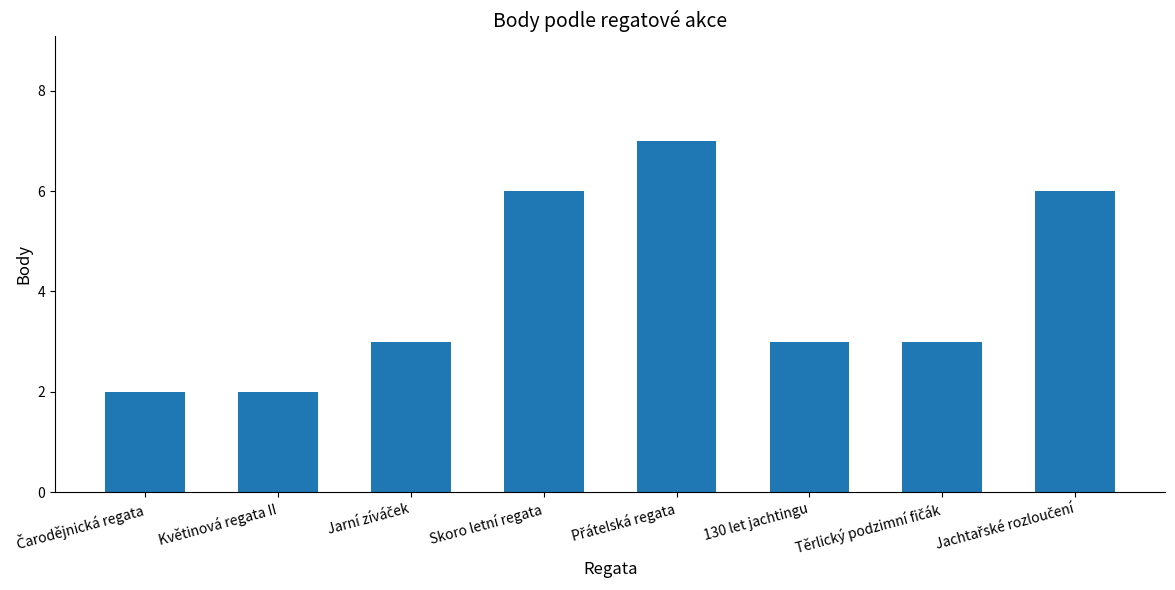

How many distinct data groups are displayed?

1